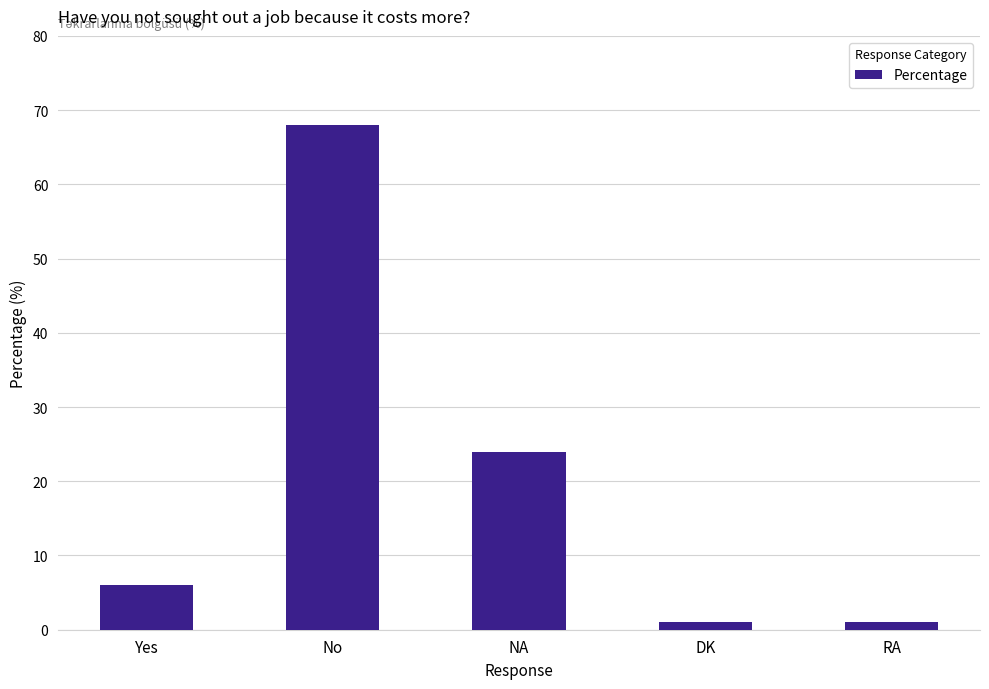

What is the difference between the second highest and second lowest values?

23